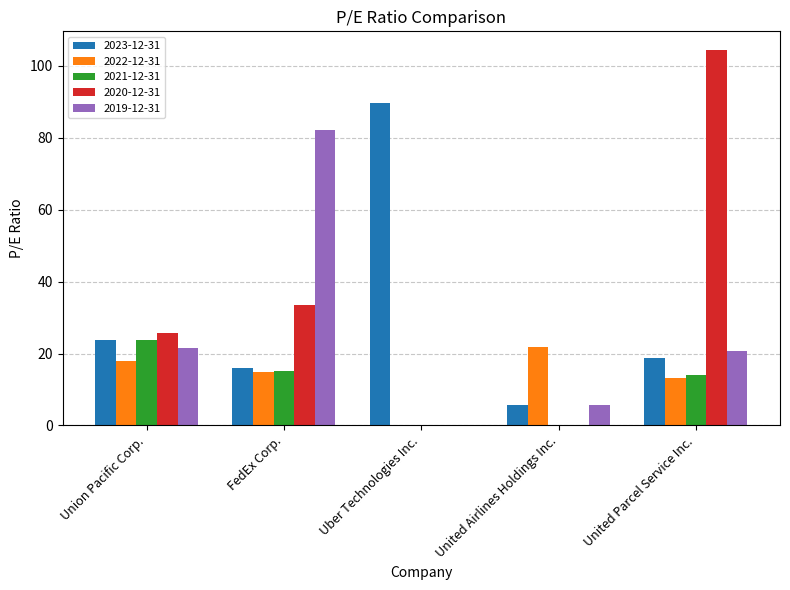

How many values in the 2023-12-31 series exceed 18?

3